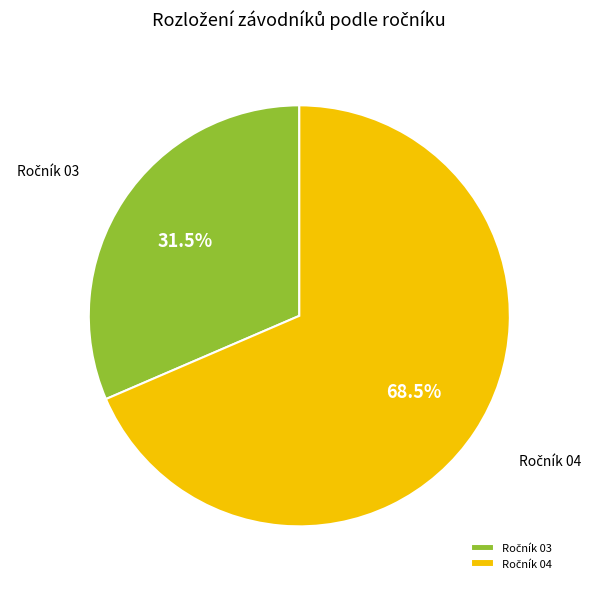

Is there a majority slice in this chart?

Yes